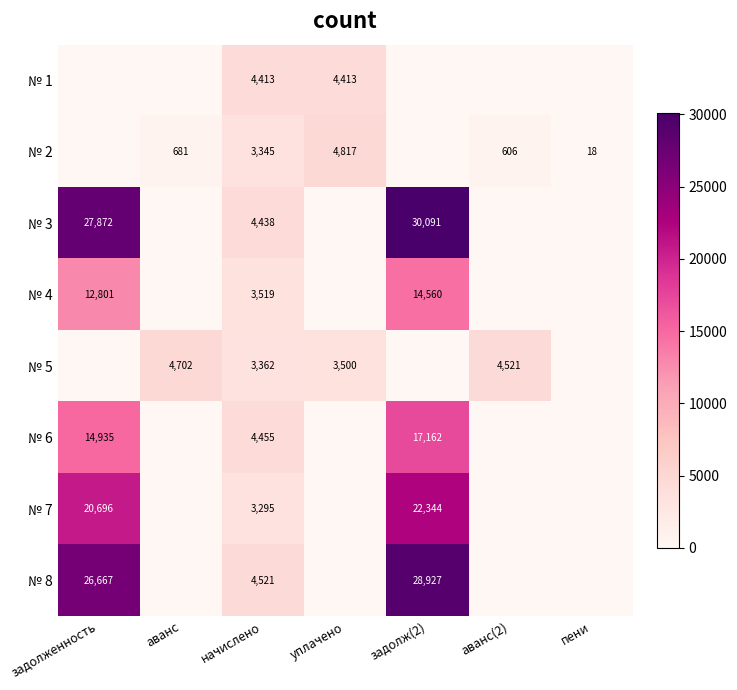

Is the value of № 2 at аванс greater than the value of № 4 at задолж(2)?

No